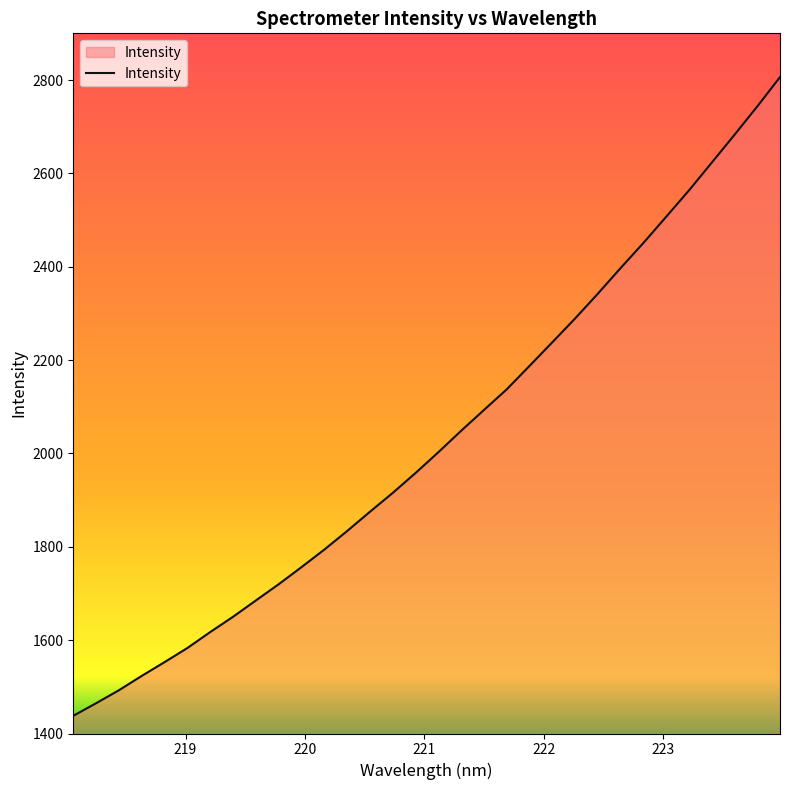

What is the difference between the maximum and minimum values?

1368.3